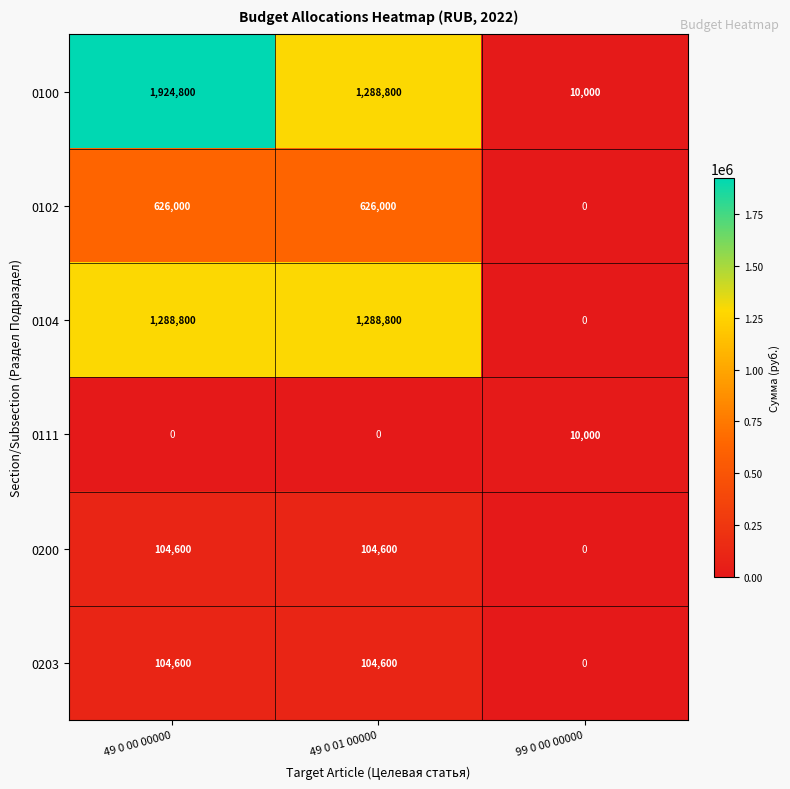

Which series has the largest range (max minus min)?

0100